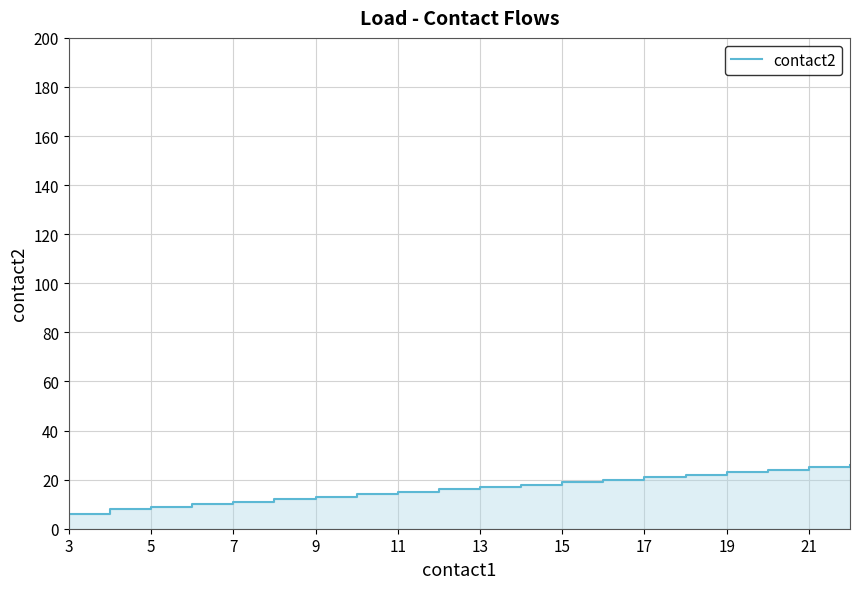

The chart shows a value of 33 at 21. True or false?

False